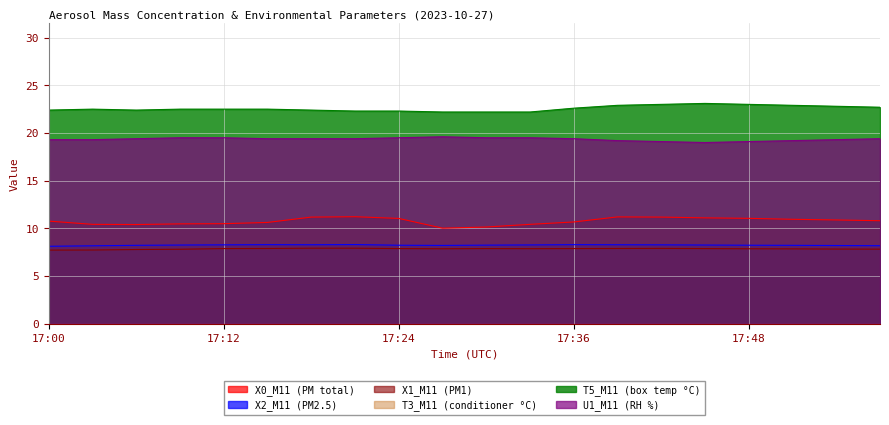

Which has a higher value, 17:51 or 17:45?

17:45